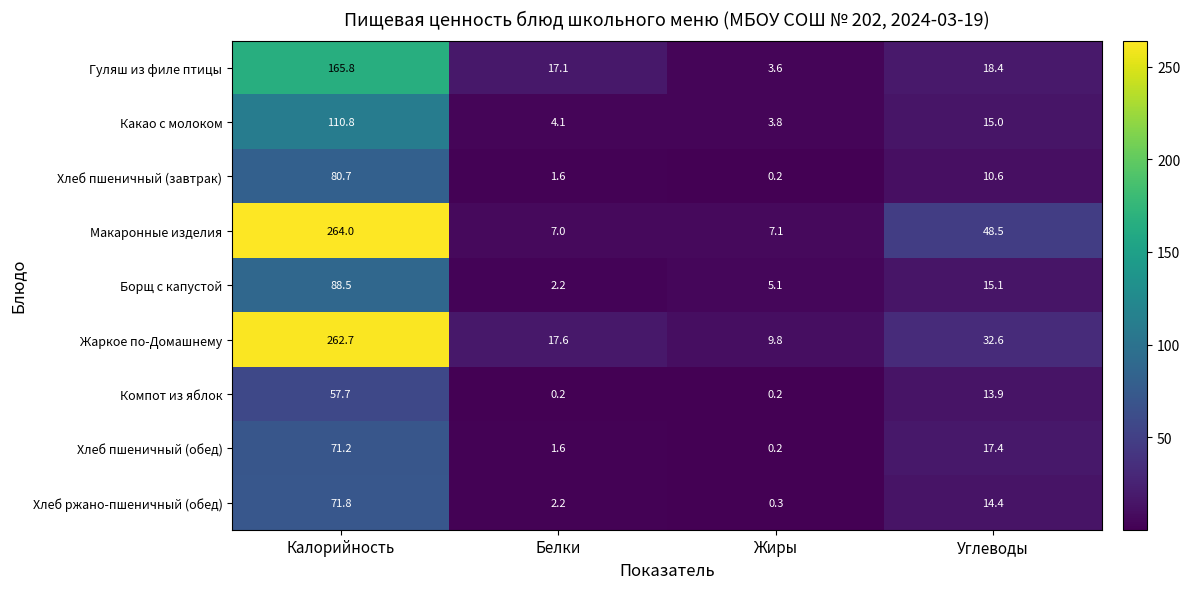

List the series in order of their peak value, highest first.

Макаронные изделия, Жаркое по-Домашнему, Гуляш из филе птицы, Какао с молоком, Борщ с капустой, Хлеб пшеничный (завтрак), Хлеб ржано-пшеничный (обед), Хлеб пшеничный (обед), Компот из яблок